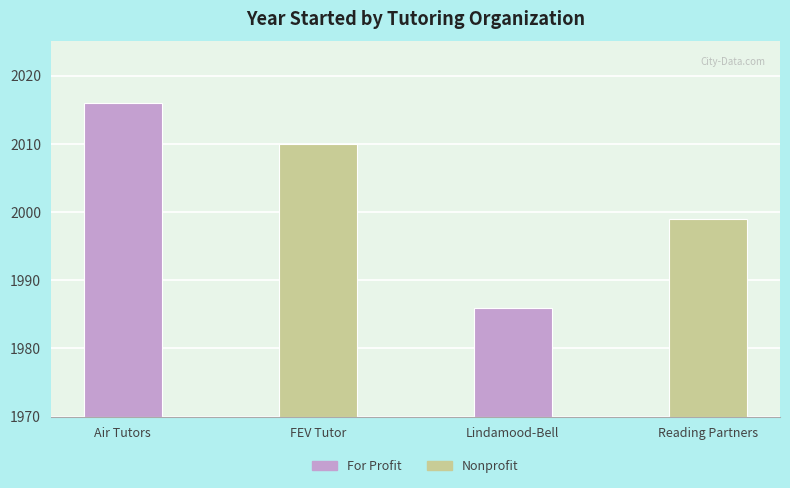

What is the sum of all values?

8011